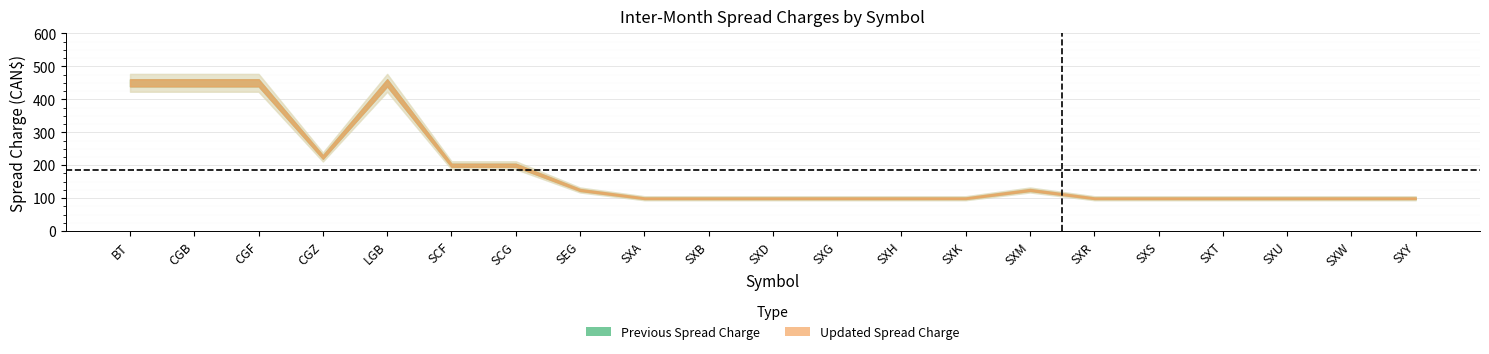

True or false: Updated and Previous cross at least once.

False